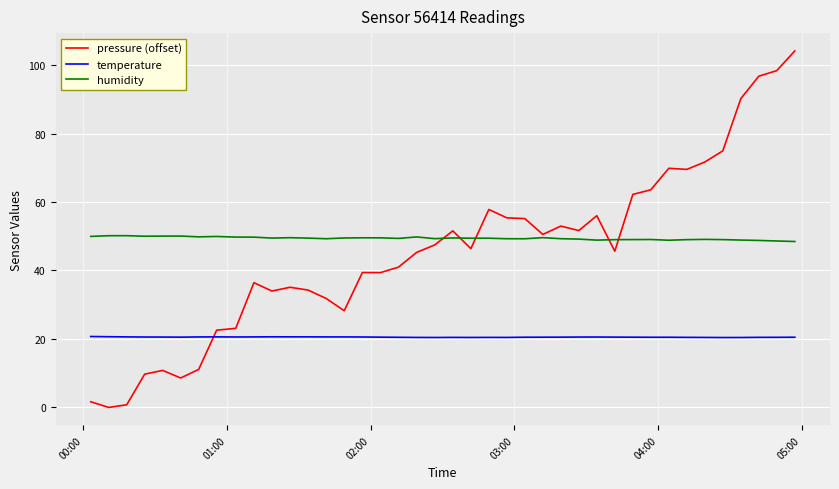

Rank the series by their maximum value, from highest to lowest.

pressure (offset), humidity, temperature